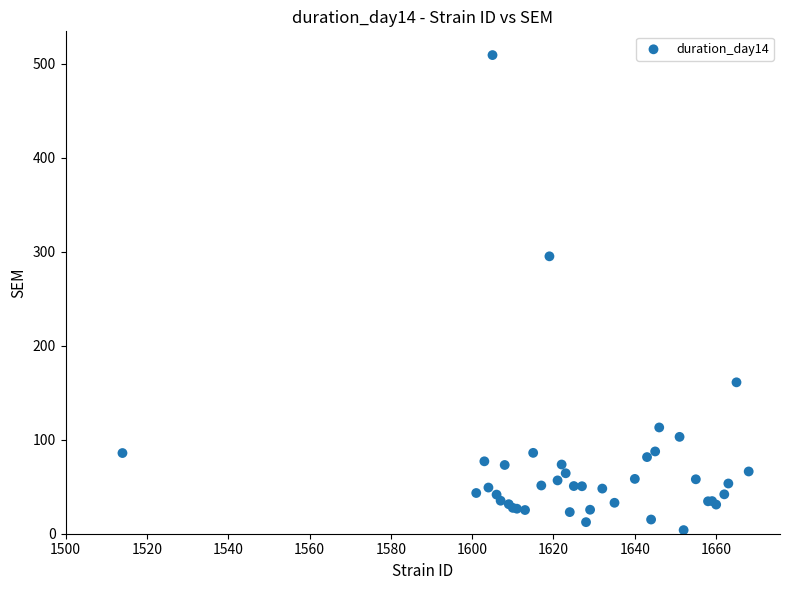

What Y value in the scatter plot is closest to 256?

295.0